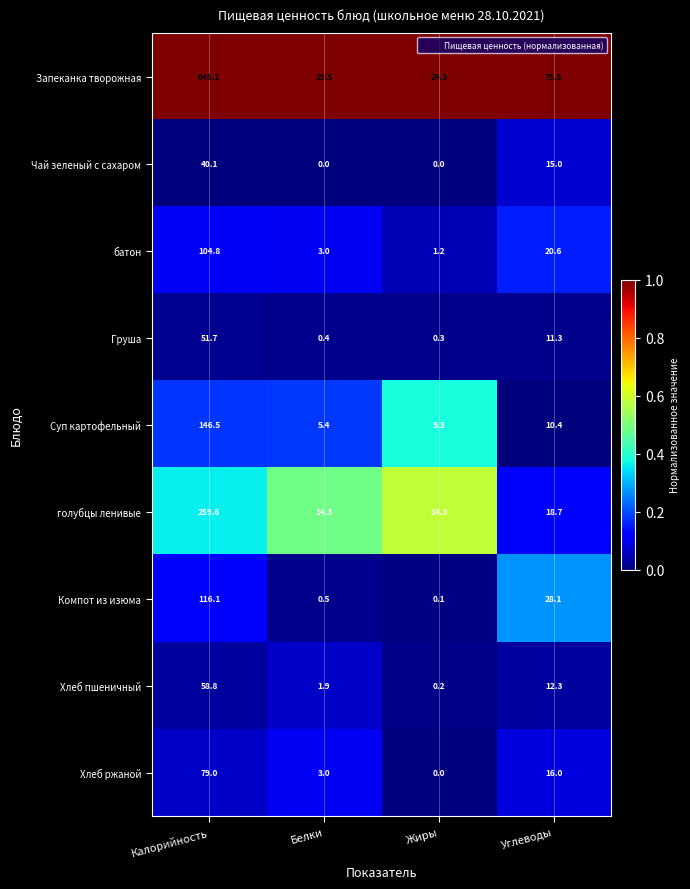

What is the greatest value displayed?

645.1